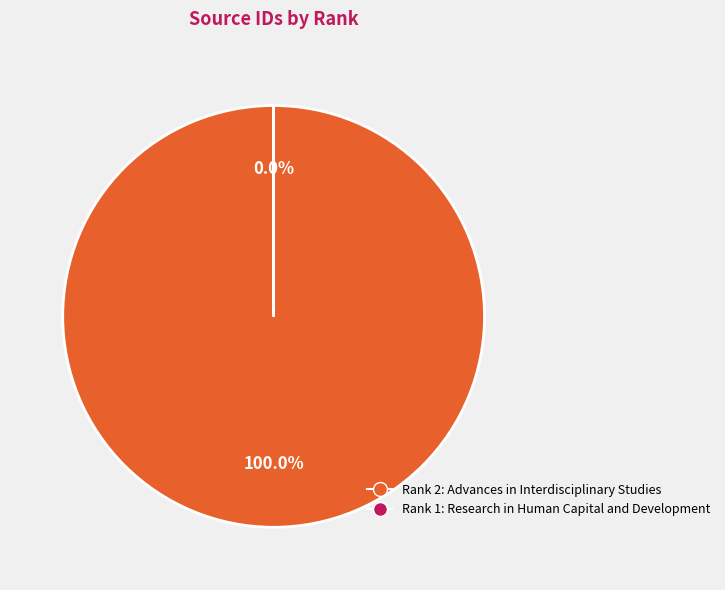

How many slices are in this pie chart?

2